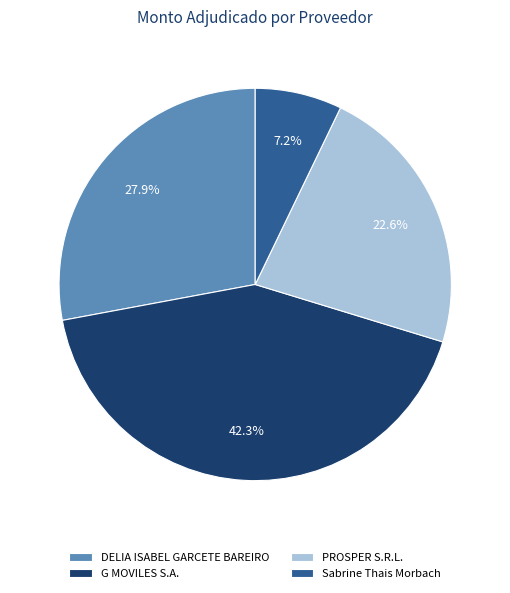

Does Sabrine Thais Morbach represent more than half of the total?

No